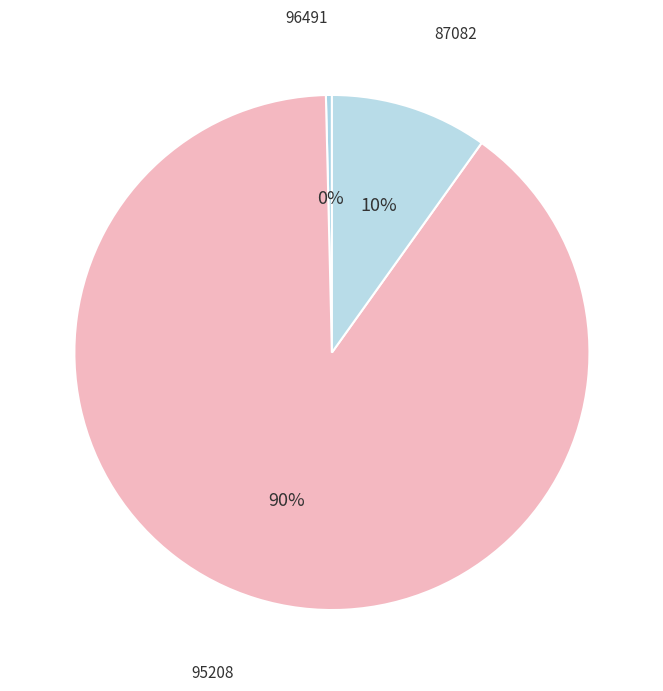

To the nearest percent, what is the difference between the 95208 and 87082 slice percentages?

80%